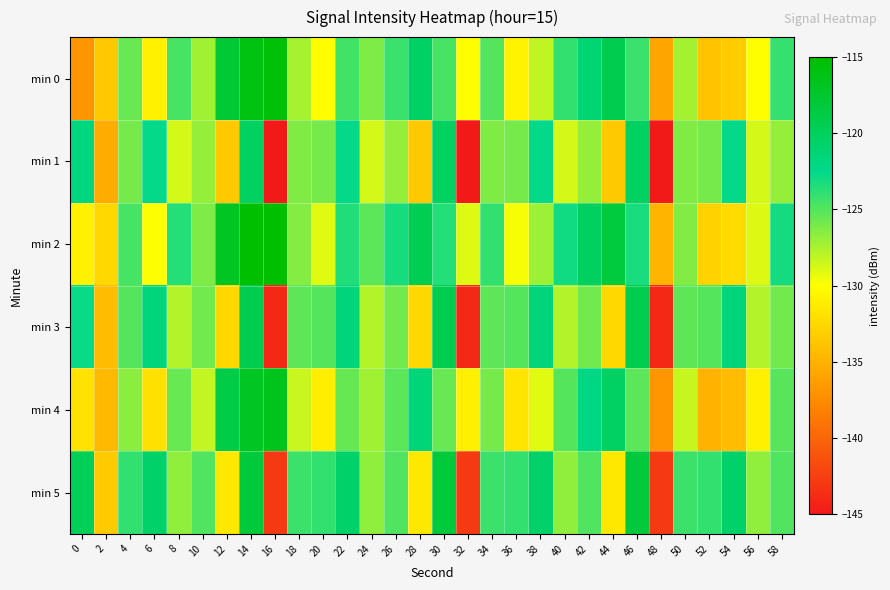

Reading left to right, extract all data points from this chart.

min 0: 0=-136.8	2=-133.5	4=-125.6	6=-130.9	8=-124.6	10=-127.2	12=-117.9	14=-115.9	16=-115.5	18=-127.4	20=-130.1	22=-124.5	24=-126.2	26=-124.2	28=-120.4	30=-124.6	32=-130.0	34=-125.0	36=-130.7	38=-128.1	40=-124.0	42=-121.2	44=-119.3	46=-124.2	48=-135.8	50=-127.3	52=-133.9	54=-133.3	56=-130.0	58=-124.1
min 1: 0=-121.8	2=-135.4	4=-126.0	6=-122.7	8=-128.7	10=-126.9	12=-133.5	14=-120.2	16=-144.9	18=-126.3	20=-126.0	22=-122.7	24=-128.7	26=-126.9	28=-133.5	30=-120.2	32=-144.9	34=-126.3	36=-126.0	38=-122.7	40=-128.7	42=-126.9	44=-133.5	46=-120.2	48=-144.9	50=-126.3	52=-126.0	54=-122.7	56=-128.7	58=-126.9
min 2: 0=-130.8	2=-132.5	4=-124.6	6=-129.9	8=-123.6	10=-126.2	12=-116.9	14=-114.9	16=-114.5	18=-126.4	20=-129.1	22=-123.5	24=-125.2	26=-123.2	28=-119.4	30=-123.6	32=-129.0	34=-124.0	36=-129.7	38=-127.1	40=-123.0	42=-120.2	44=-118.3	46=-123.2	48=-134.8	50=-126.3	52=-132.9	54=-132.3	56=-129.0	58=-123.1
min 3: 0=-122.8	2=-134.4	4=-125.0	6=-121.7	8=-127.7	10=-125.9	12=-132.5	14=-119.2	16=-143.9	18=-125.3	20=-125.0	22=-121.7	24=-127.7	26=-125.9	28=-132.5	30=-119.2	32=-143.9	34=-125.3	36=-125.0	38=-121.7	40=-127.7	42=-125.9	44=-132.5	46=-119.2	48=-143.9	50=-125.3	52=-125.0	54=-121.7	56=-127.7	58=-125.9
min 4: 0=-131.8	2=-134.5	4=-126.6	6=-131.9	8=-125.6	10=-128.2	12=-118.9	14=-116.9	16=-116.5	18=-128.4	20=-131.1	22=-125.5	24=-127.2	26=-125.2	28=-121.4	30=-125.6	32=-131.0	34=-126.0	36=-131.7	38=-129.1	40=-125.0	42=-122.2	44=-120.3	46=-125.2	48=-136.8	50=-128.3	52=-134.9	54=-134.3	56=-131.0	58=-125.1
min 5: 0=-119.8	2=-133.4	4=-124.0	6=-120.7	8=-126.7	10=-124.9	12=-131.5	14=-118.2	16=-142.9	18=-124.3	20=-124.0	22=-120.7	24=-126.7	26=-124.9	28=-131.5	30=-118.2	32=-142.9	34=-124.3	36=-124.0	38=-120.7	40=-126.7	42=-124.9	44=-131.5	46=-118.2	48=-142.9	50=-124.3	52=-124.0	54=-120.7	56=-126.7	58=-124.9